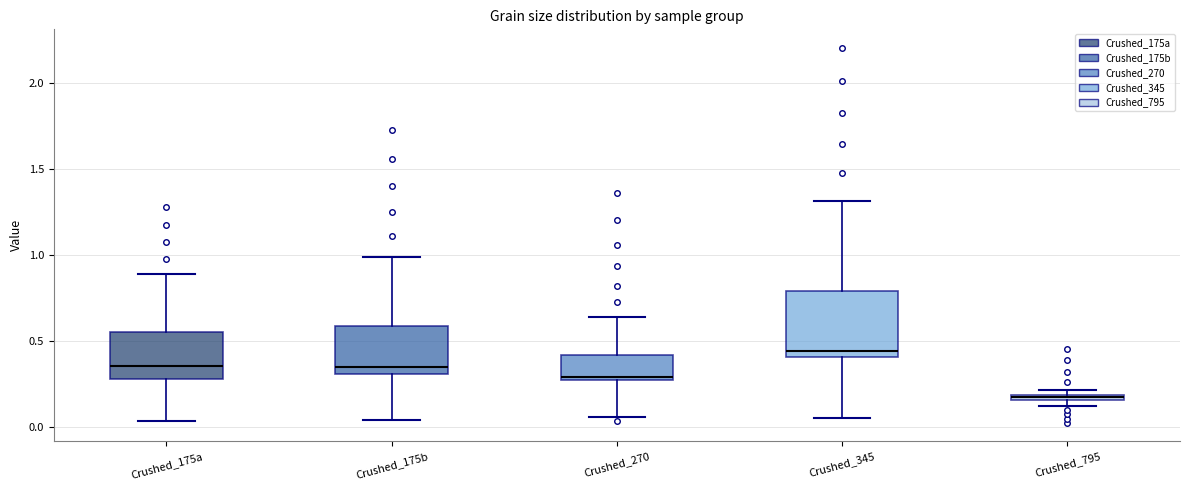

Which box is the tallest, from its lower edge to its upper edge?

Crushed_345